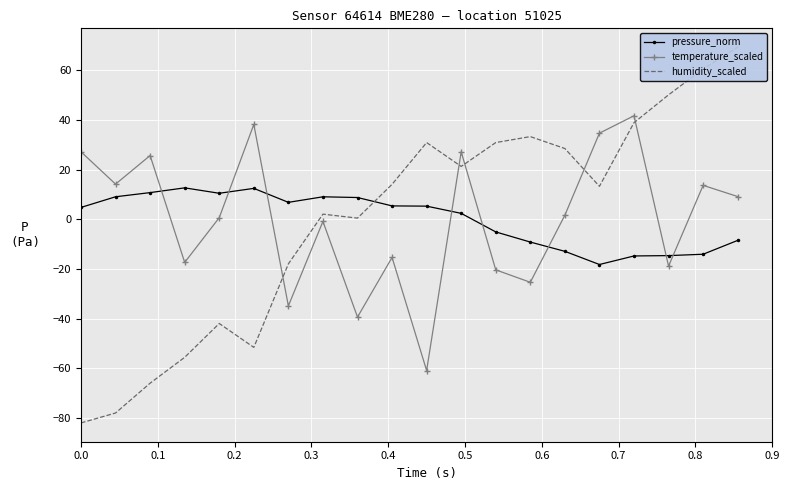

At how many categories does at least one series exceed -59?

20